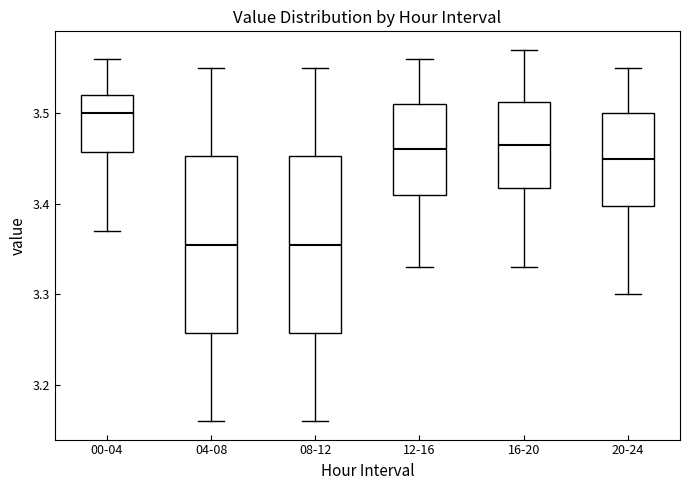

Reading left to right, read every box against the y-axis: the position of its median line, the range the box covers, and the ends of its whiskers. The values are not printed on the chart, so give them approximately, as read against the axis.

00-04: median 3.50, box 3.46 to 3.52, whiskers 3.37 to 3.56
04-08: median 3.36, box 3.26 to 3.45, whiskers 3.16 to 3.55
08-12: median 3.36, box 3.26 to 3.45, whiskers 3.16 to 3.55
12-16: median 3.46, box 3.41 to 3.51, whiskers 3.33 to 3.56
16-20: median 3.47, box 3.42 to 3.51, whiskers 3.33 to 3.57
20-24: median 3.45, box 3.40 to 3.50, whiskers 3.30 to 3.55